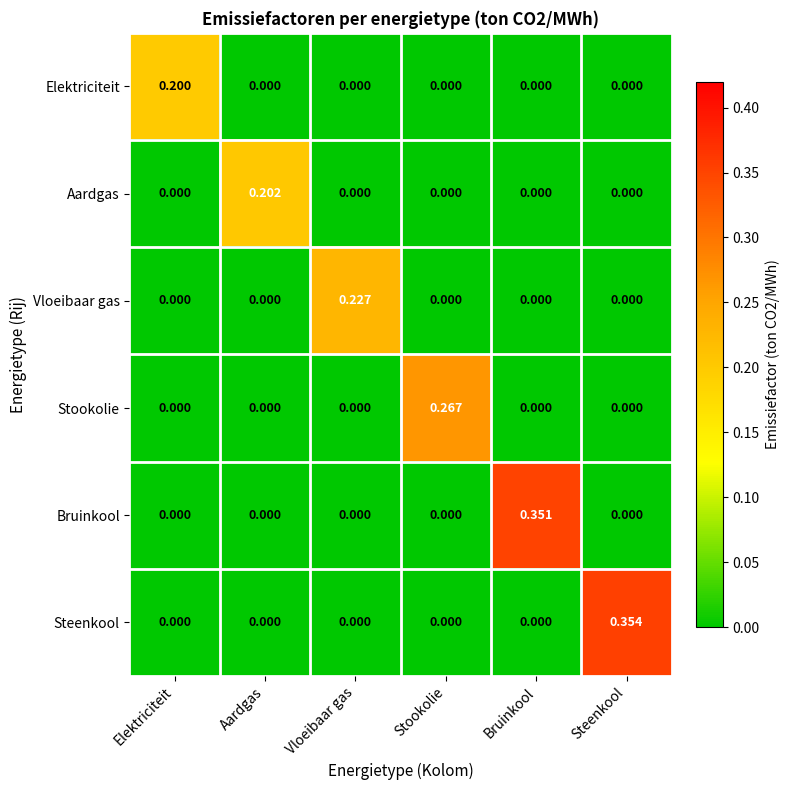

At which category does the chart reach its peak across all series?

Steenkool